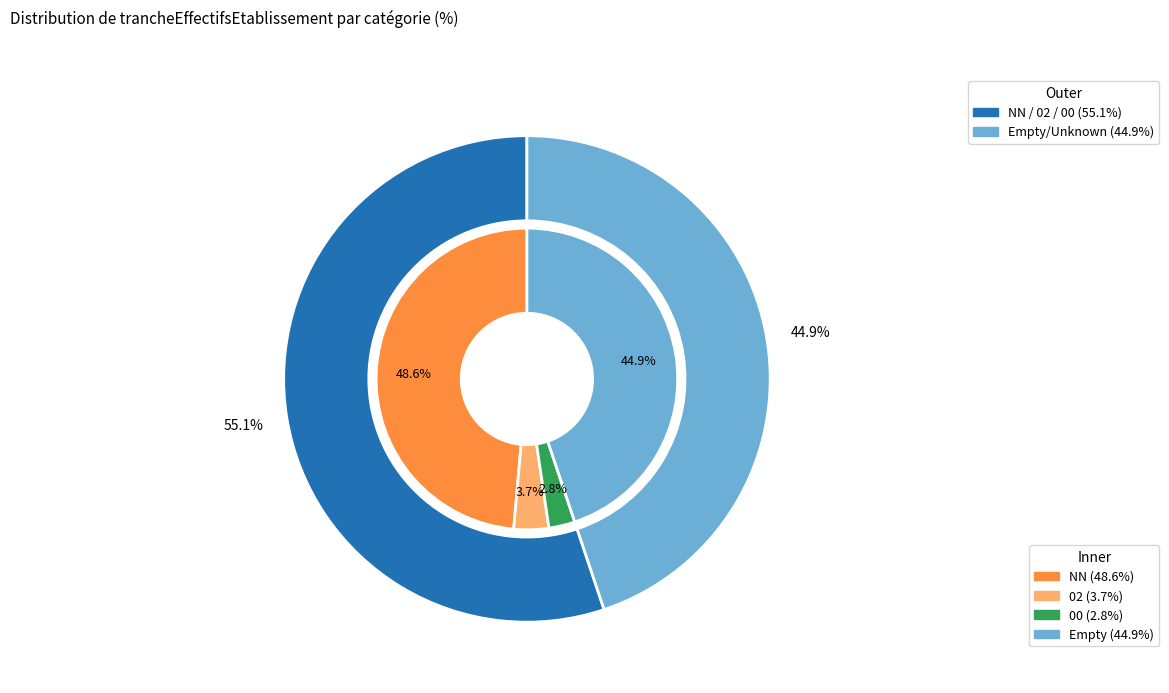

To the nearest percent, what is the difference between the 02 and NN slice percentages?

45%